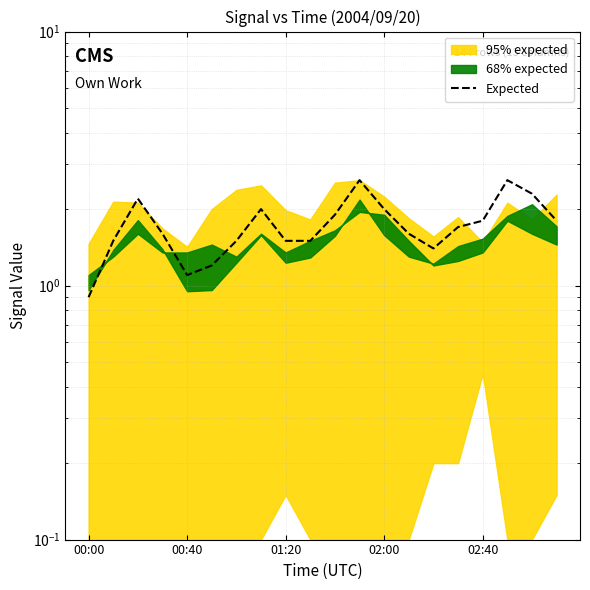

Does the chart display data point markers on the line(s)?

No